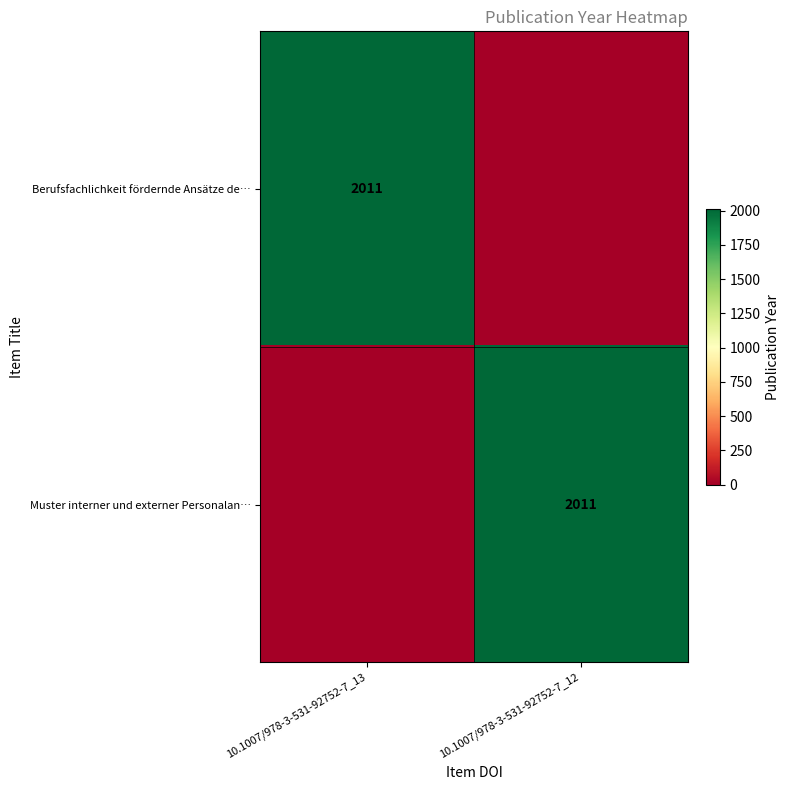

At which category does the chart reach its peak across all series?

10.1007/978-3-531-92752-7_13